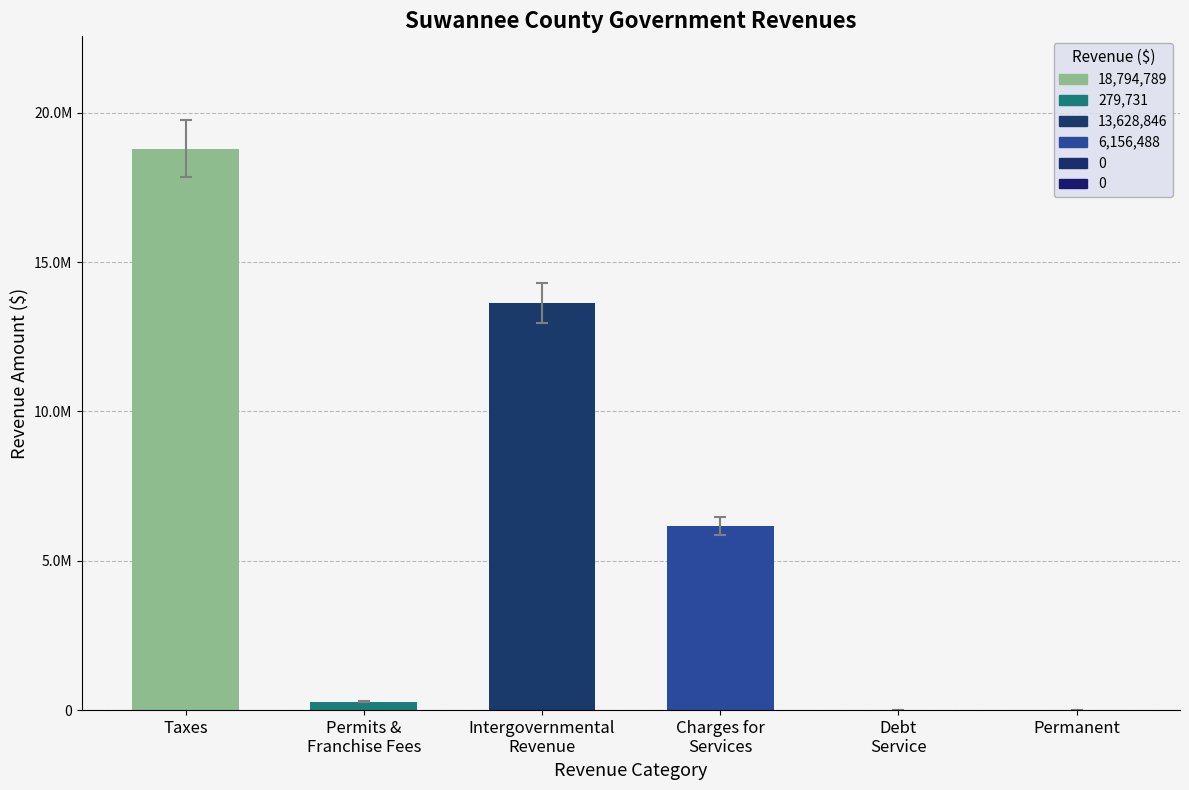

Reading right to left, transcribe all the data shown in this chart.

Taxes: 0	0	6156488	13628846	279731	18794789
Special Revenue: 0	0	5846488	12948846	264731	17844789
Account Total: 0	0	6466488	14308846	294731	19744789